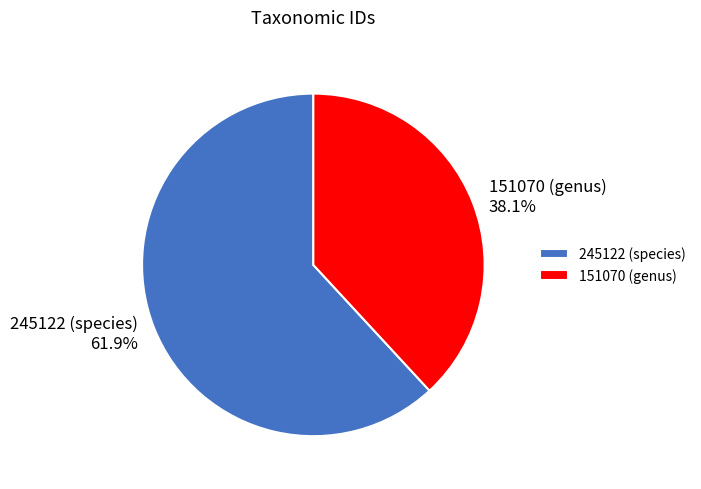

To the nearest percent, what is the difference between the 151070 (genus) and 245122 (species) slice percentages?

24%